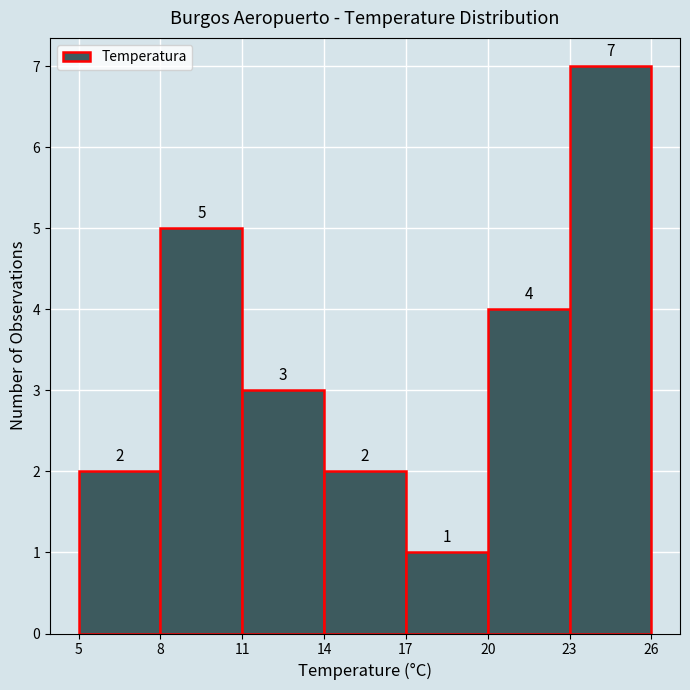

How tall is the bar that spans 5 to 8 on the x-axis?

2